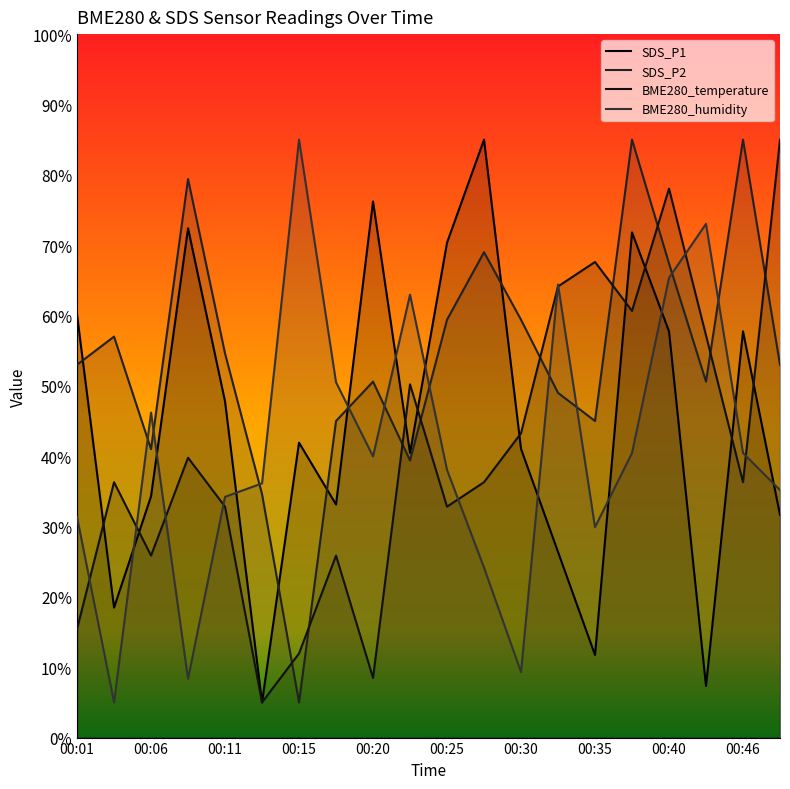

True or false: BME280_humidity has a value of 24.2 at 00:28.

True